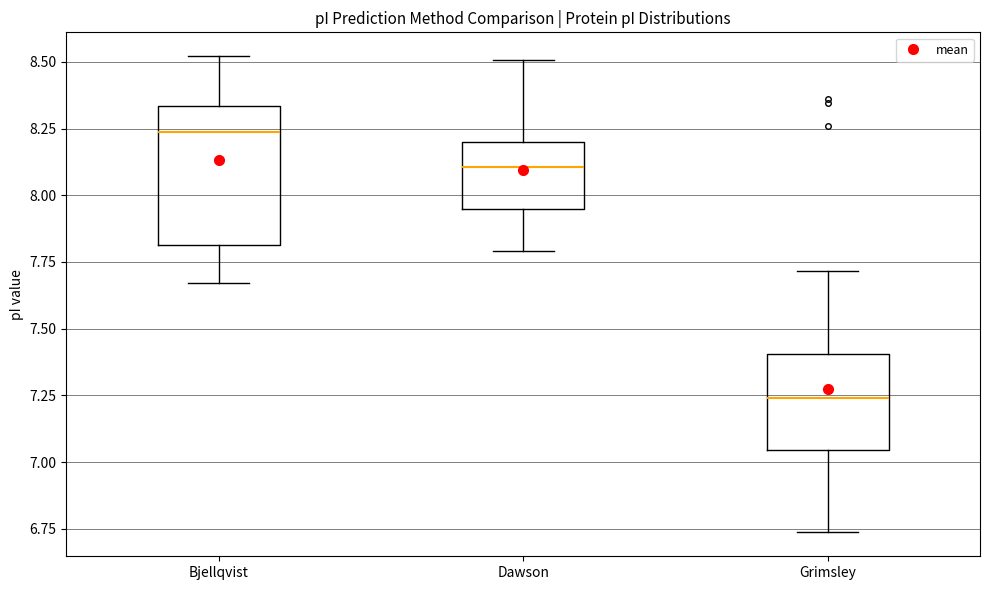

Reading left to right, read every box against the y-axis: the position of its median line, the range the box covers, and the ends of its whiskers. The values are not printed on the chart, so give them approximately, as read against the axis.

Bjellqvist: median 8.25, box 7.80 to 8.35, whiskers 7.65 to 8.50
Dawson: median 8.10, box 7.95 to 8.20, whiskers 7.80 to 8.50
Grimsley: median 7.25, box 7.05 to 7.40, whiskers 6.75 to 7.70